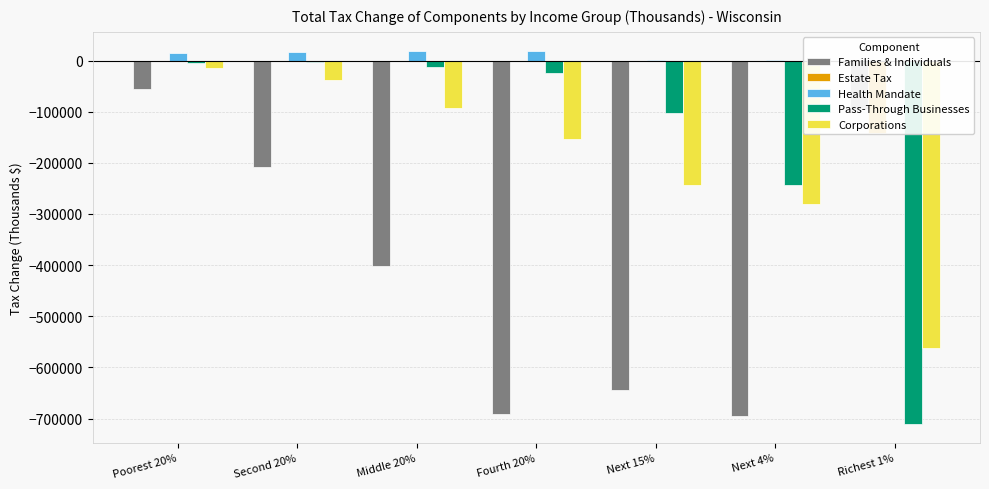

Reading right to left, transcribe all the data shown in this chart.

Families & Individuals: -94200	-695800	-644500	-690600	-401600	-208600	-56200
Estate Tax: -141300	0	0	0	0	0	0
Health Mandate: 0	100	1400	18200	19500	16100	14300
Pass-Through Businesses: -710700	-244300	-101700	-25100	-12400	-2100	-4100
Corporations: -562600	-280900	-242700	-154000	-93100	-38600	-15600